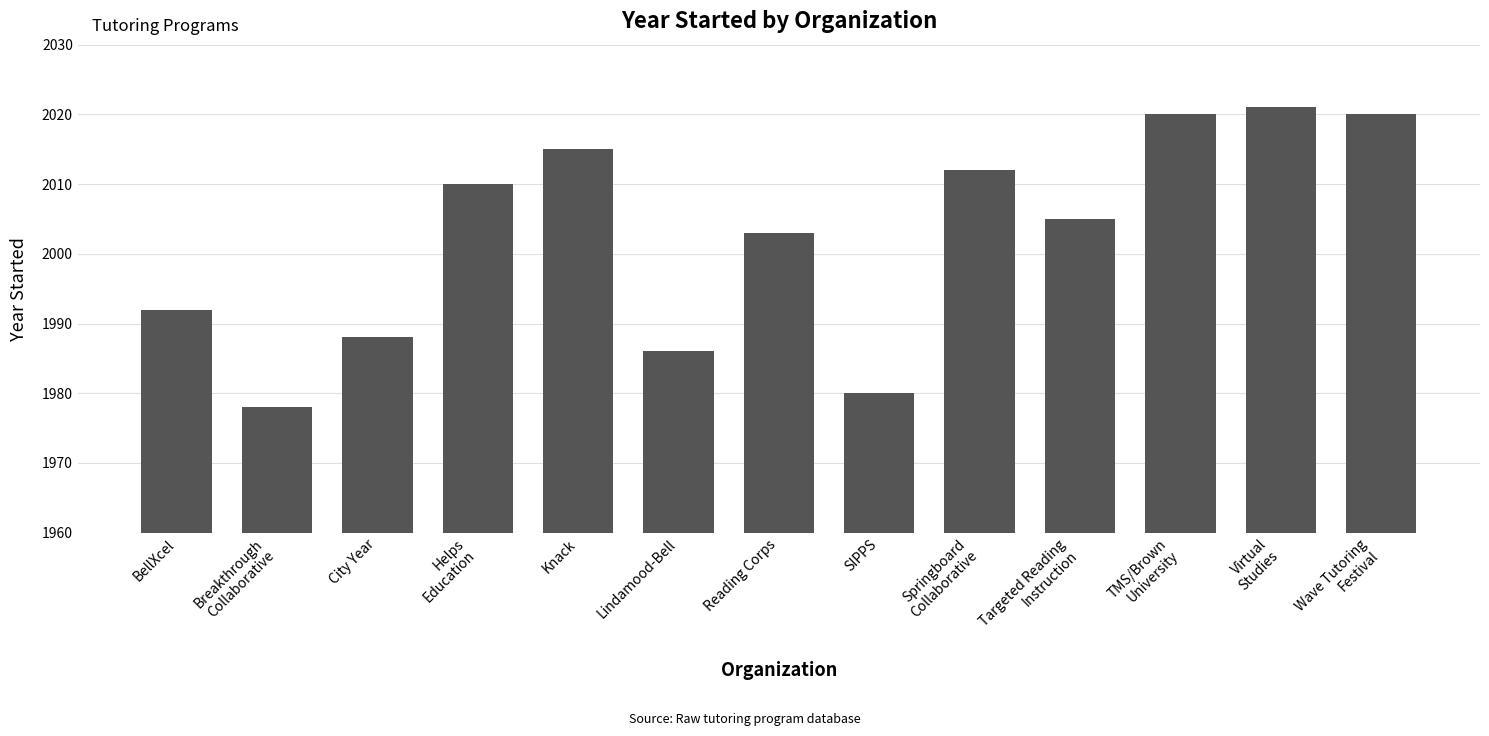

Read the value at BellXcel, to the nearest 5.

1990